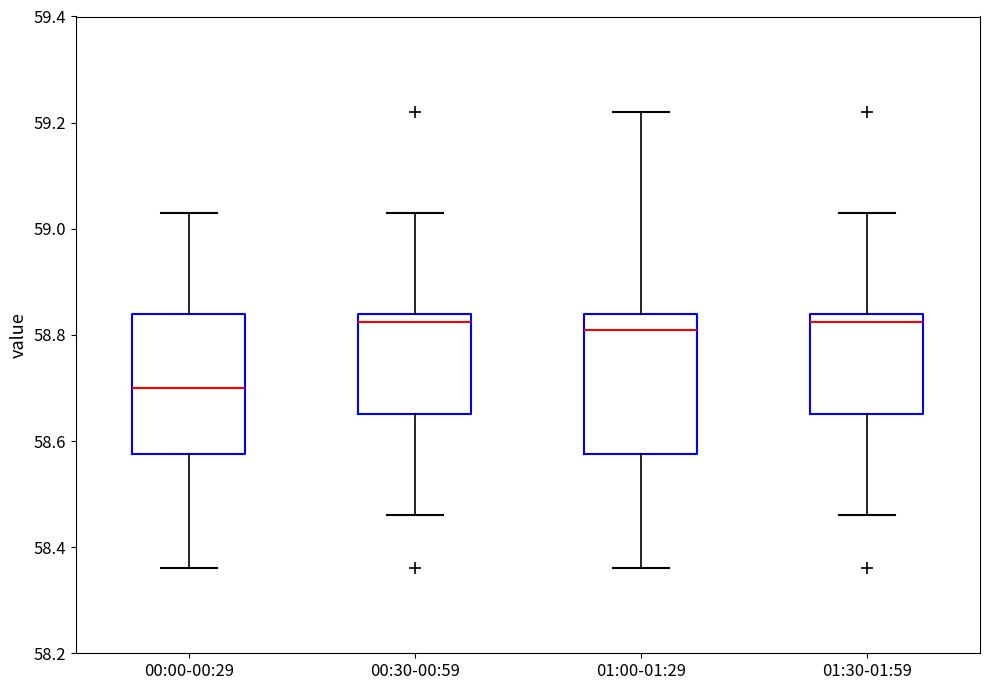

Which box's median line is the lowest?

00:00-00:29